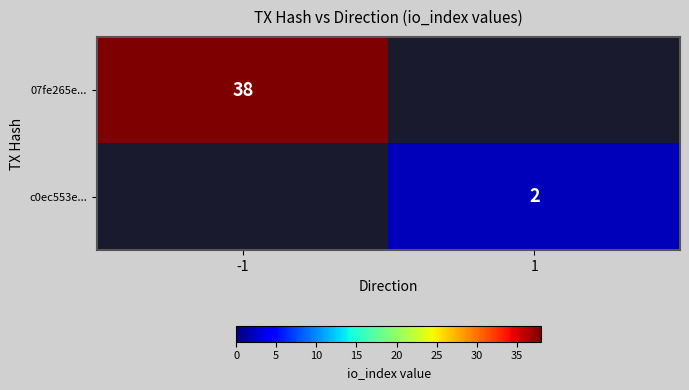

Is it true that 07fe265e... equals 38 at -1?

True